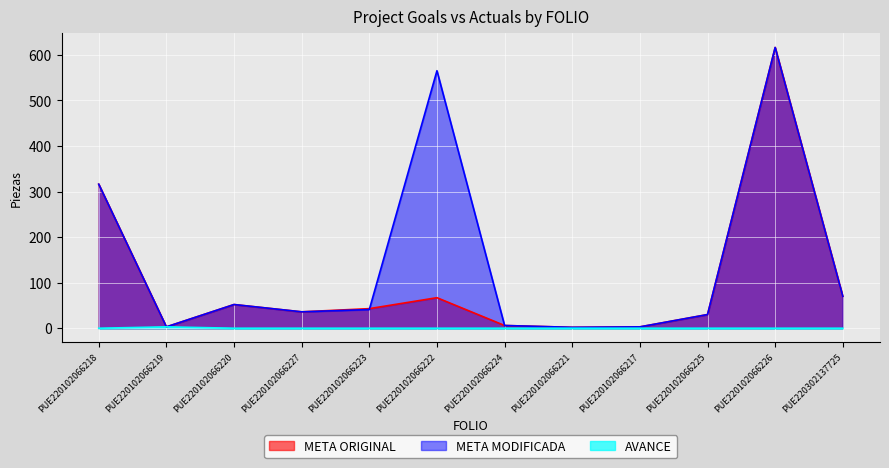

What is the spread (max minus min) of values at PUE220102066226?

616